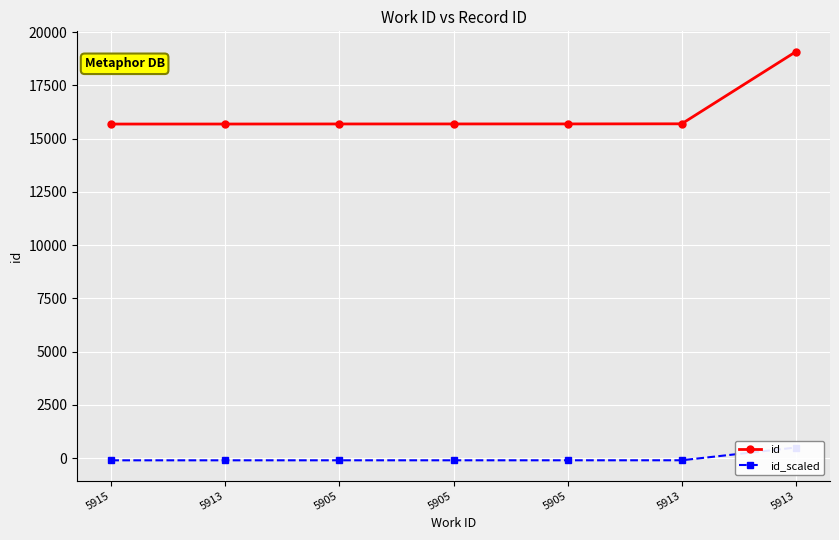

Count the number of categories in the chart.

7